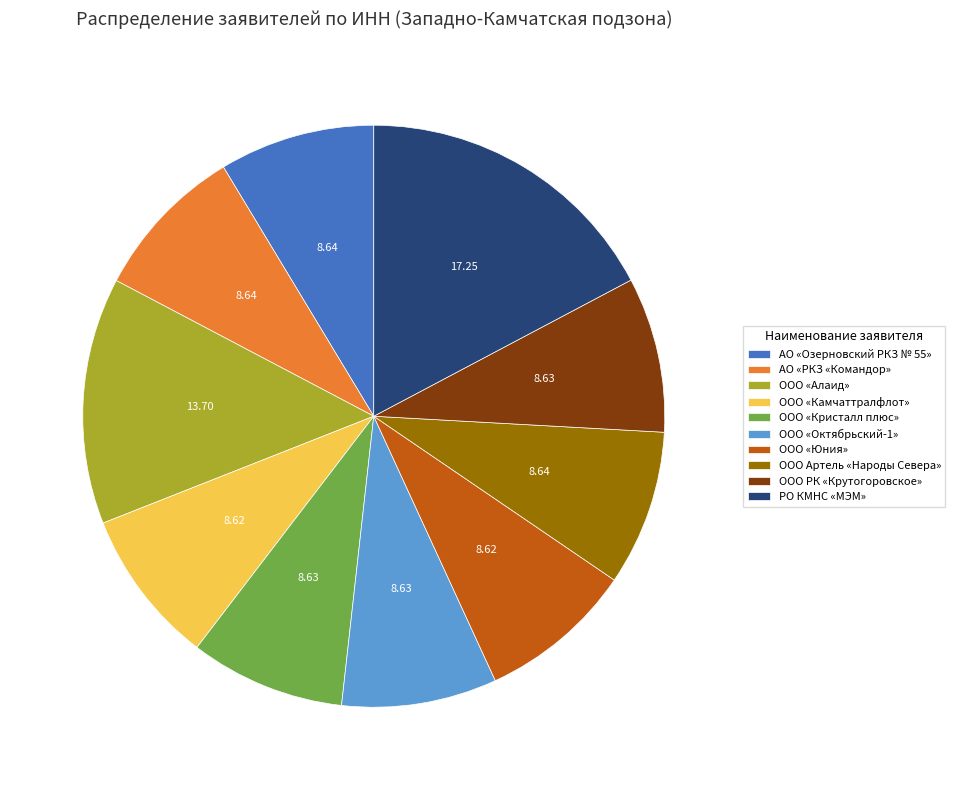

True or false: ООО «Кристалл плюс» accounts for 15% of the total.

False